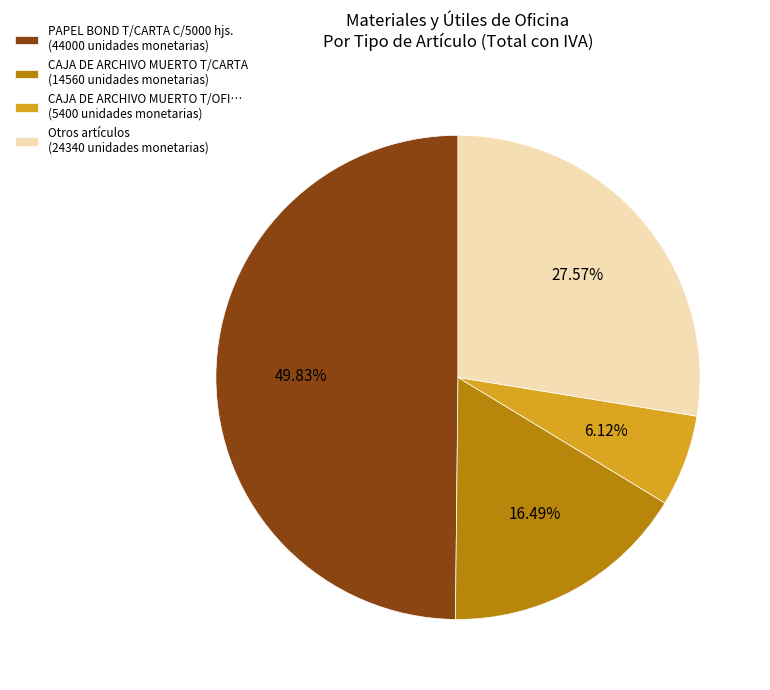

Count the number of slices in the pie.

4